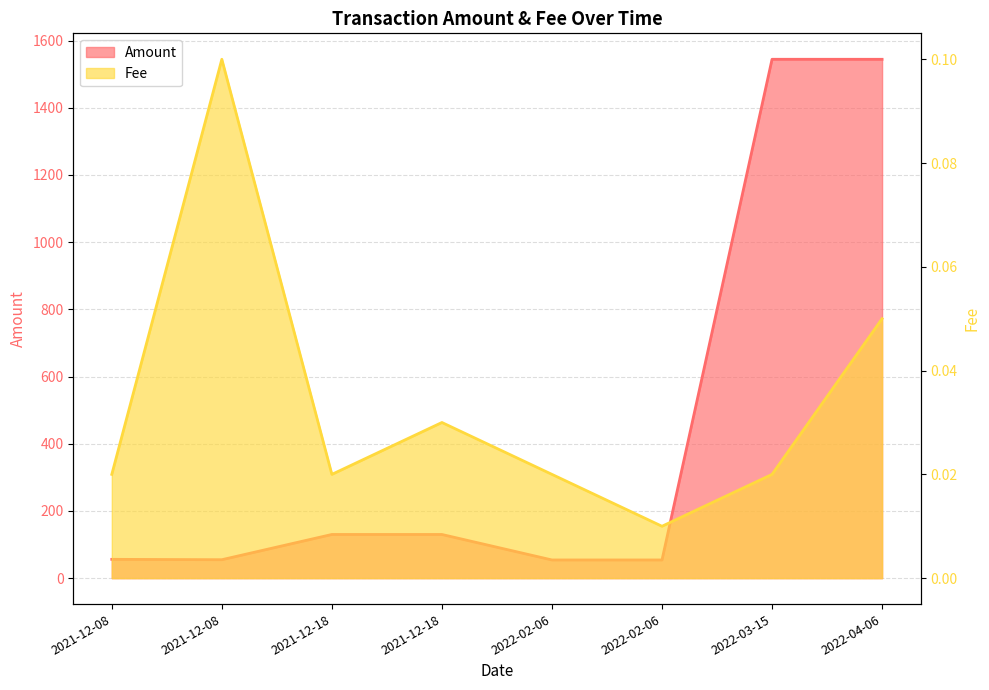

At how many categories does at least one series exceed 1172?

2